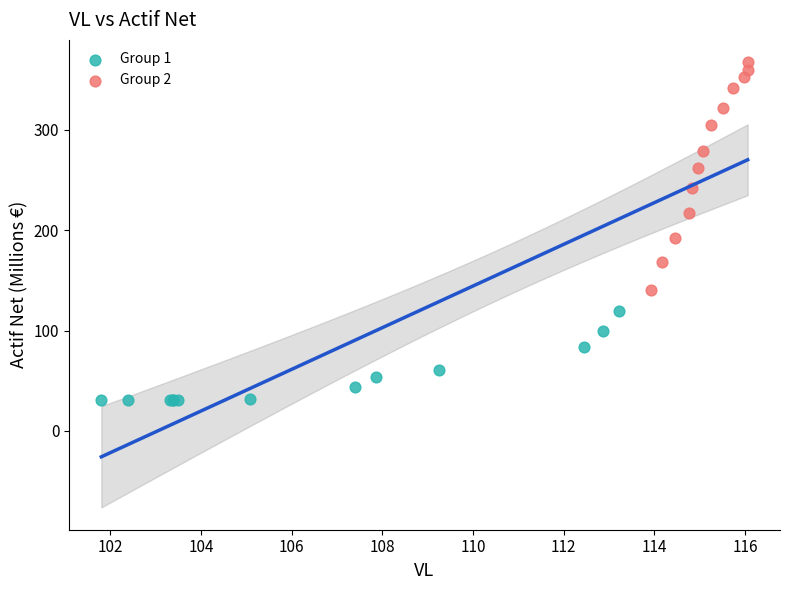

What are all the series names shown in the legend?

Group 1, Group 2